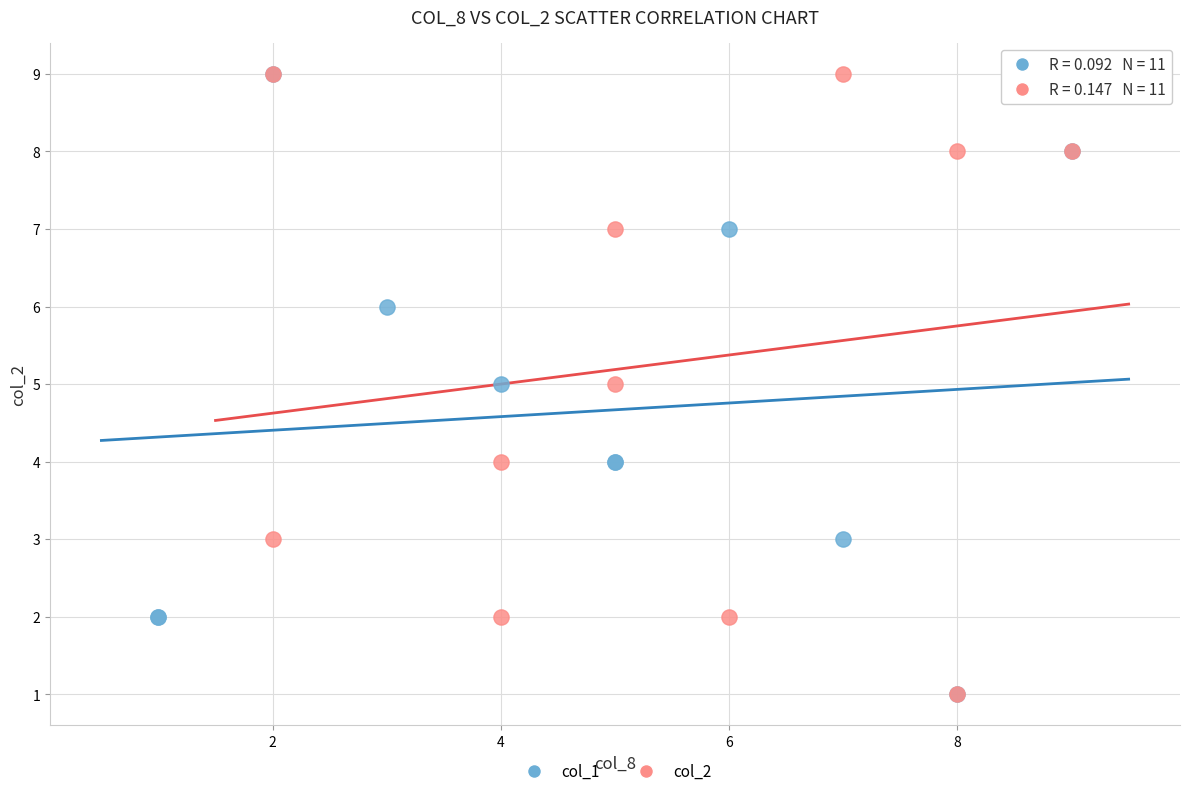

What are all the series names shown in the legend?

col_1, col_2